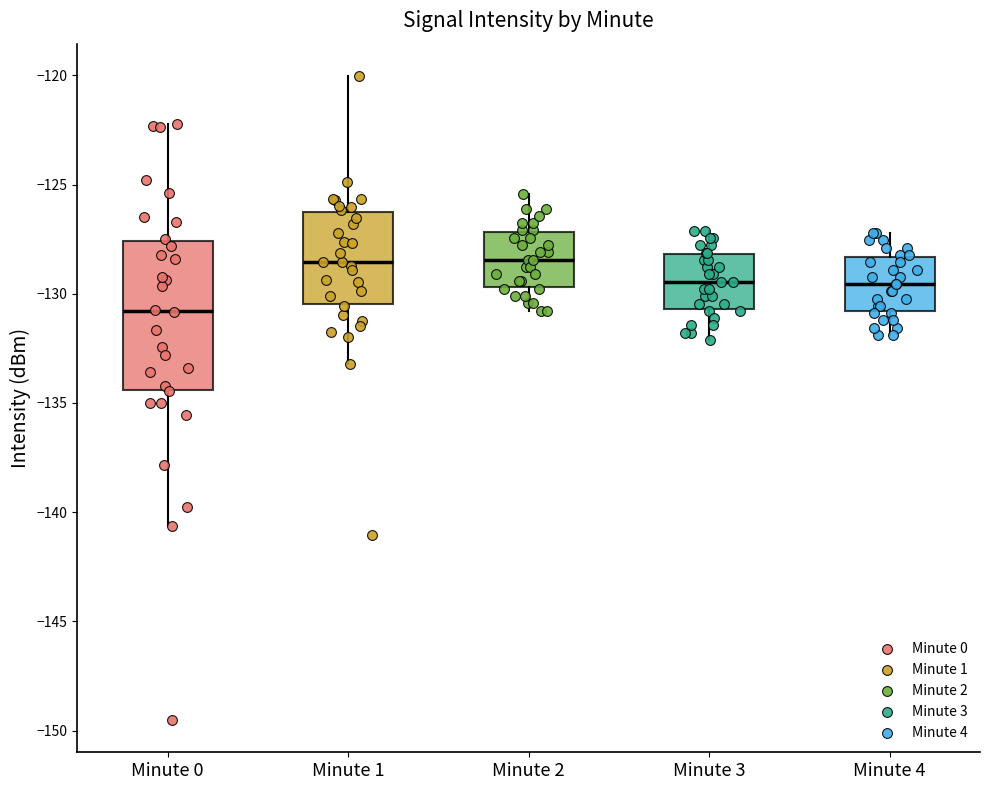

Reading left to right, transcribe this box plot: for each box, give where its median line is, the range the box spans, and where its two whiskers end, as read against the y-axis. The values are not printed on the chart, so give them approximately, as read against the axis.

Minute 0: median -131.0, box -134.5 to -127.5, whiskers -140.5 to -122.0
Minute 1: median -128.5, box -130.5 to -126.0, whiskers -133.0 to -120.0
Minute 2: median -128.5, box -129.5 to -127.0, whiskers -131.0 to -125.5
Minute 3: median -129.5, box -130.5 to -128.0, whiskers -132.0 to -127.0
Minute 4: median -129.5, box -131.0 to -128.5, whiskers -132.0 to -127.0